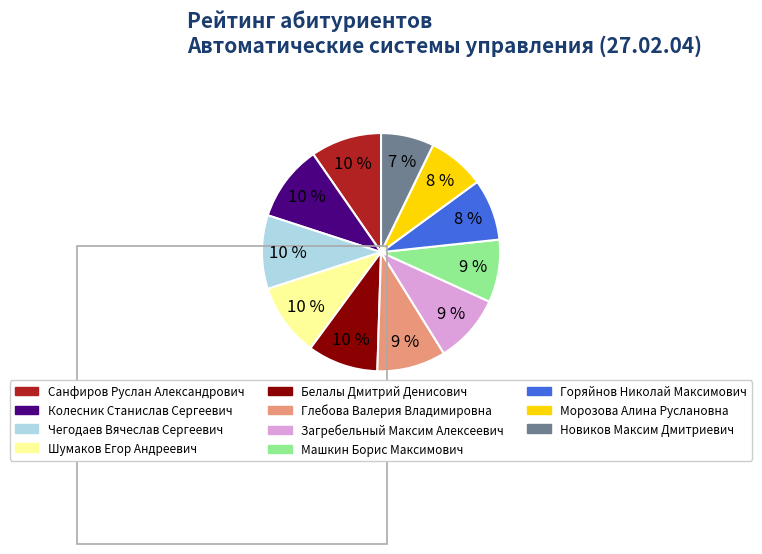

Does any single category account for the majority?

No